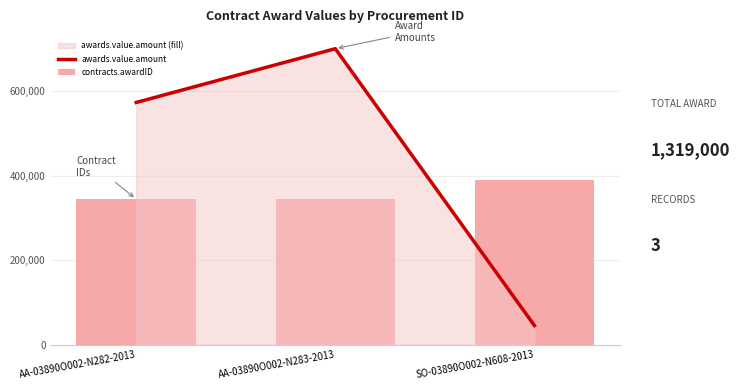

Between AA-03890O002-N282-2013 and SO-03890O002-N608-2013, which is larger?

AA-03890O002-N282-2013